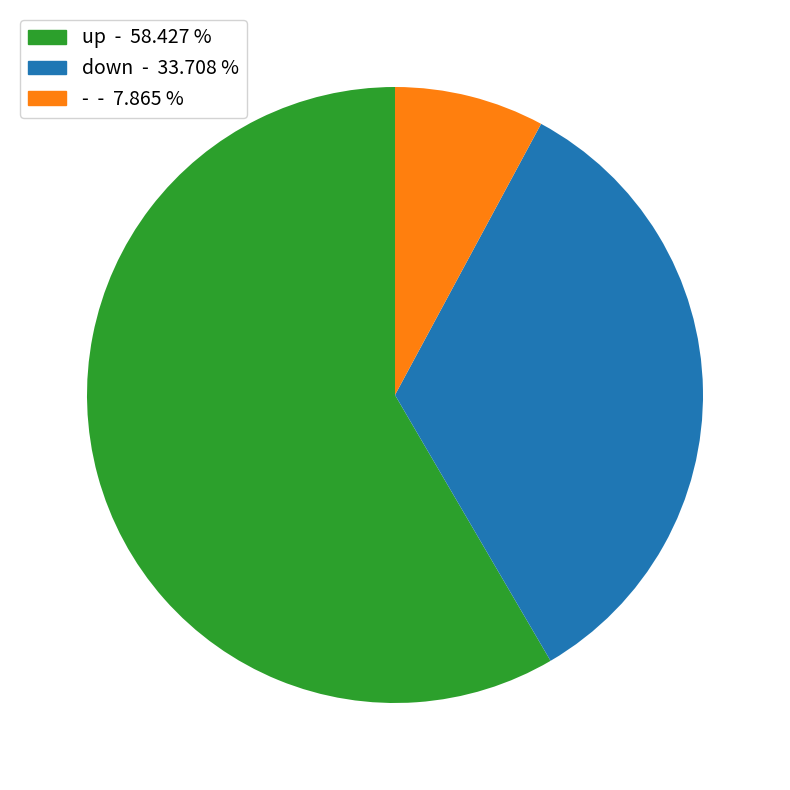

What is the smallest slice in the pie chart?

-